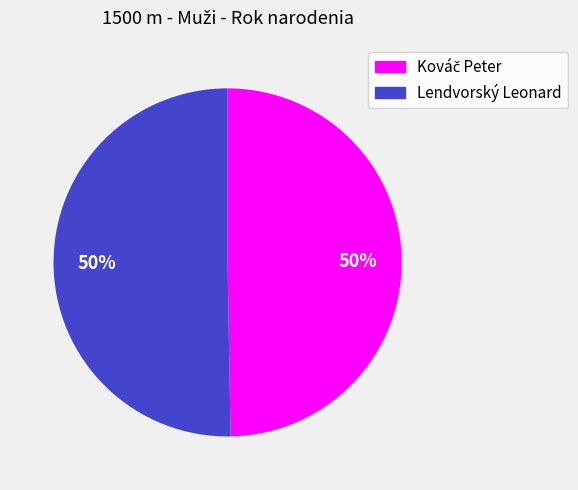

Is it true that Lendvorský Leonard is 35% of the pie?

False